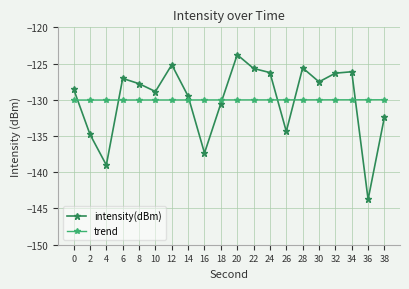

Which series has the widest spread of values?

intensity(dBm)